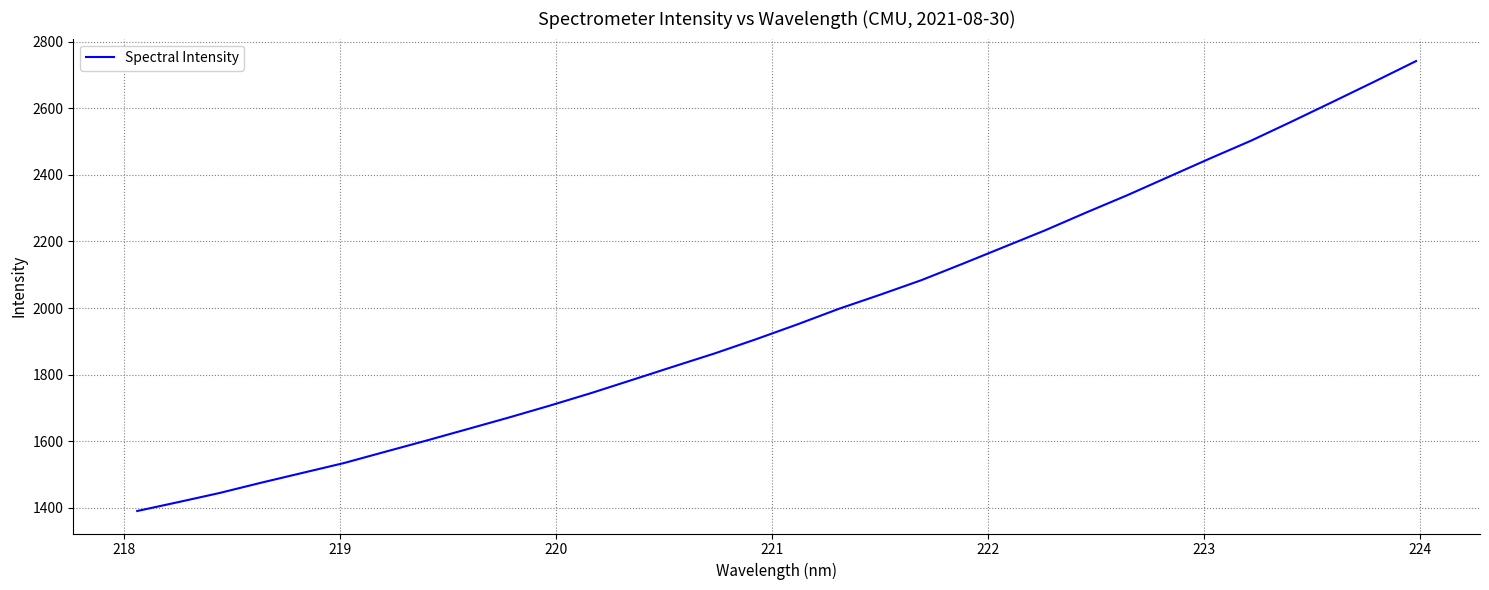

What is the greatest value displayed?

2741.5